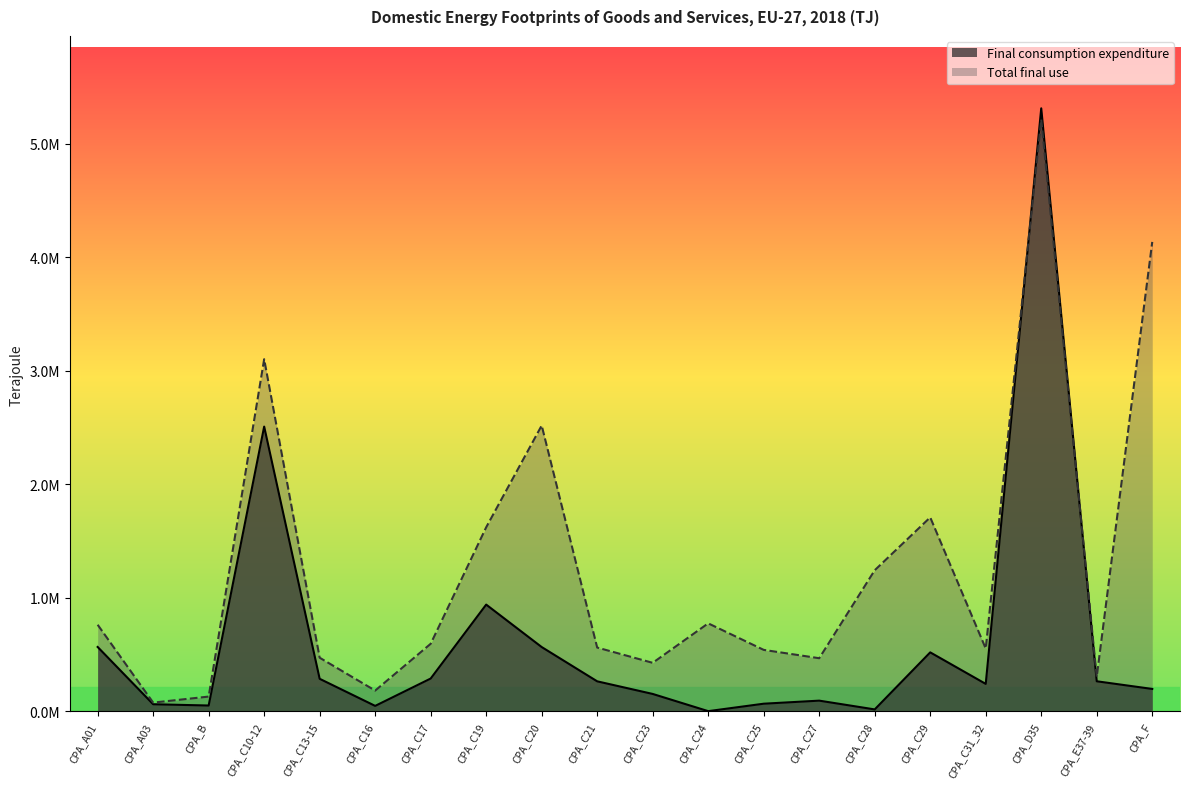

Which series ends up on top after the final intersection of Total final use and Final consumption expenditure?

Total final use